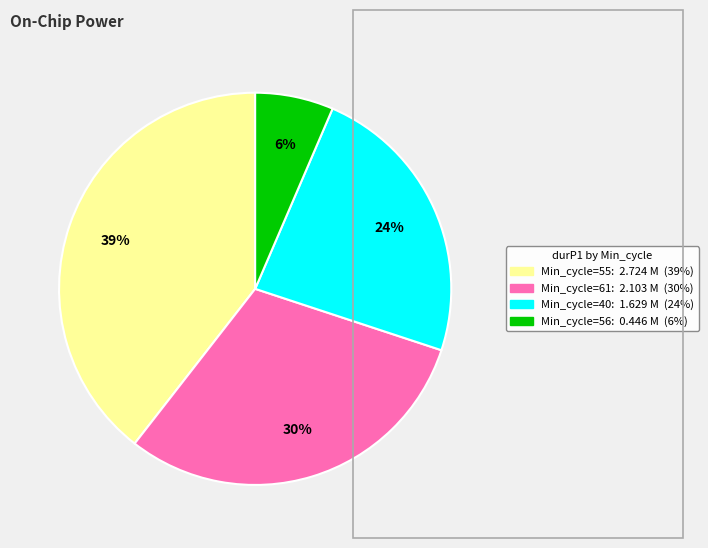

Is there any slice that represents more than half of the pie?

No